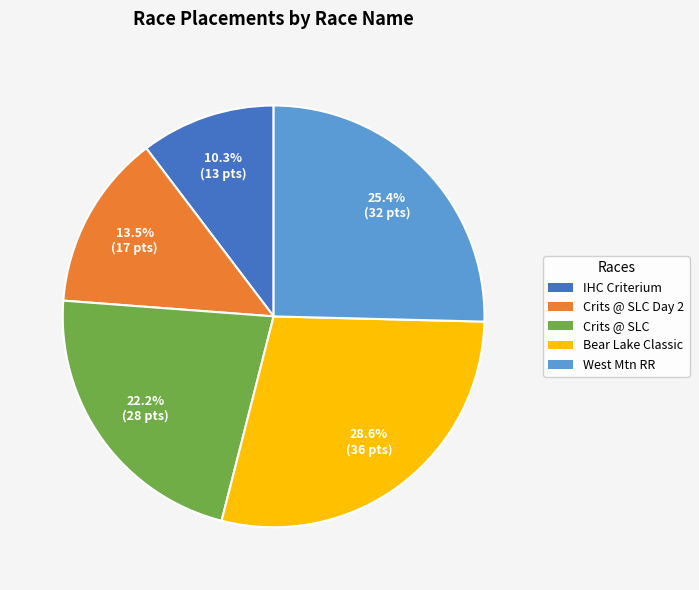

To the nearest percent, what is the average slice percentage?

20%